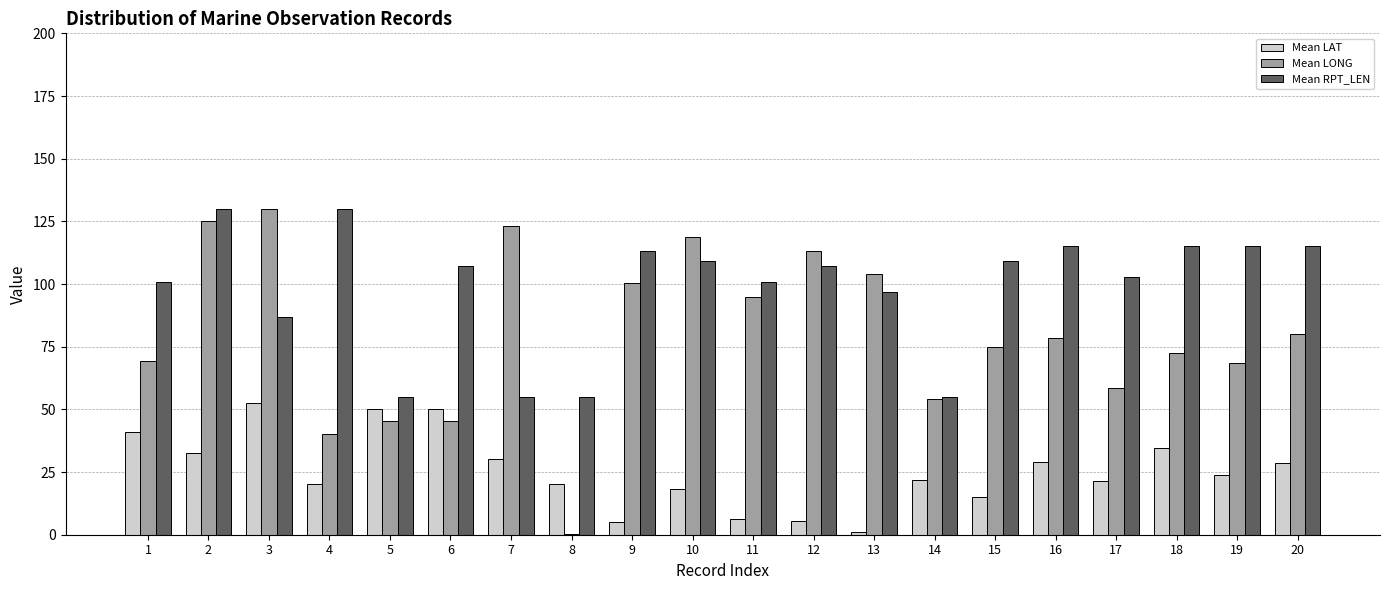

How many data points does each series have?

20